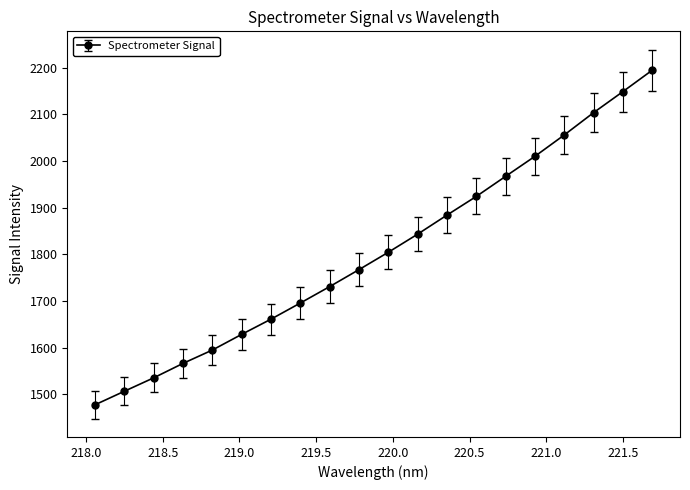

What is the value of the 19th point from the left?

2148.6